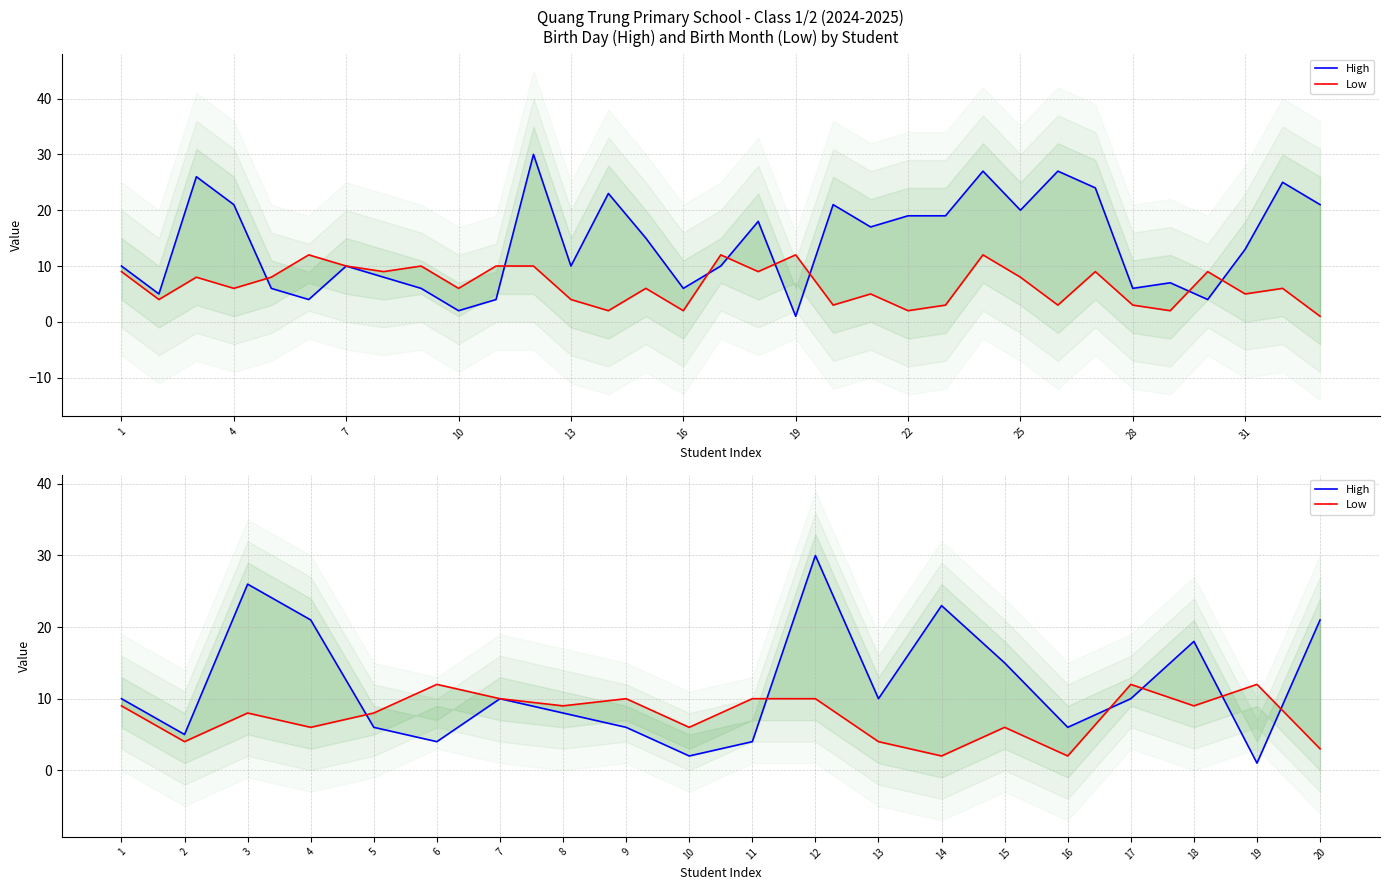

How many distinct data groups are displayed?

2